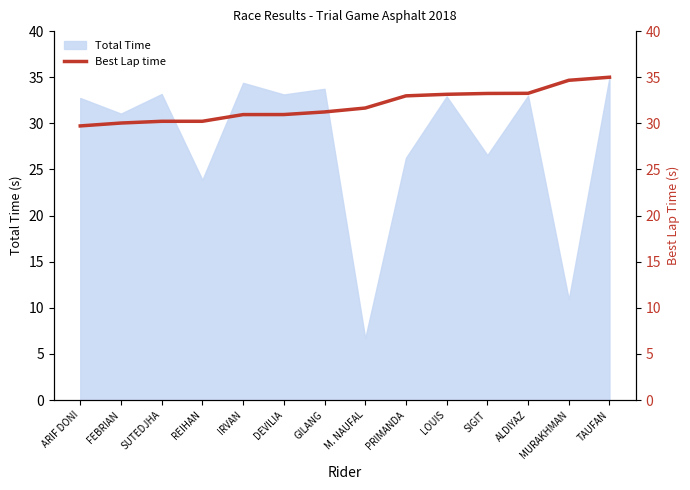

What value does the Total Time series have at ALDIYAZ?

33.0